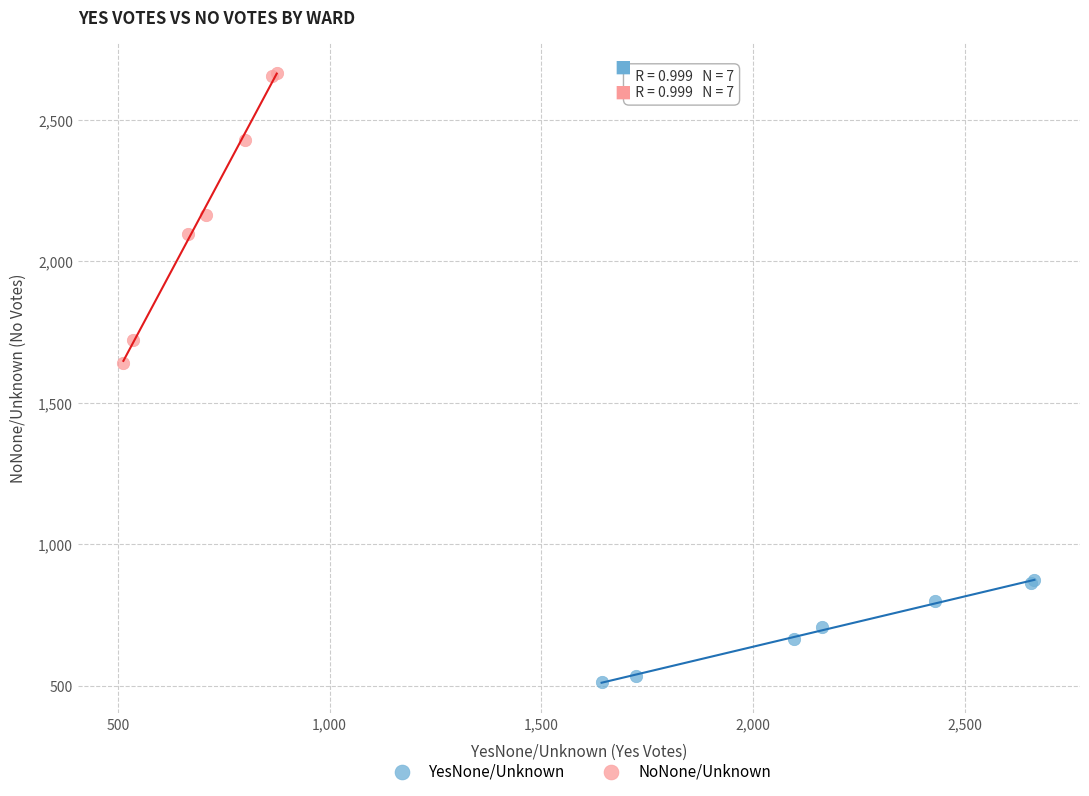

Which series contains the highest Y value?

NoNone/Unknown